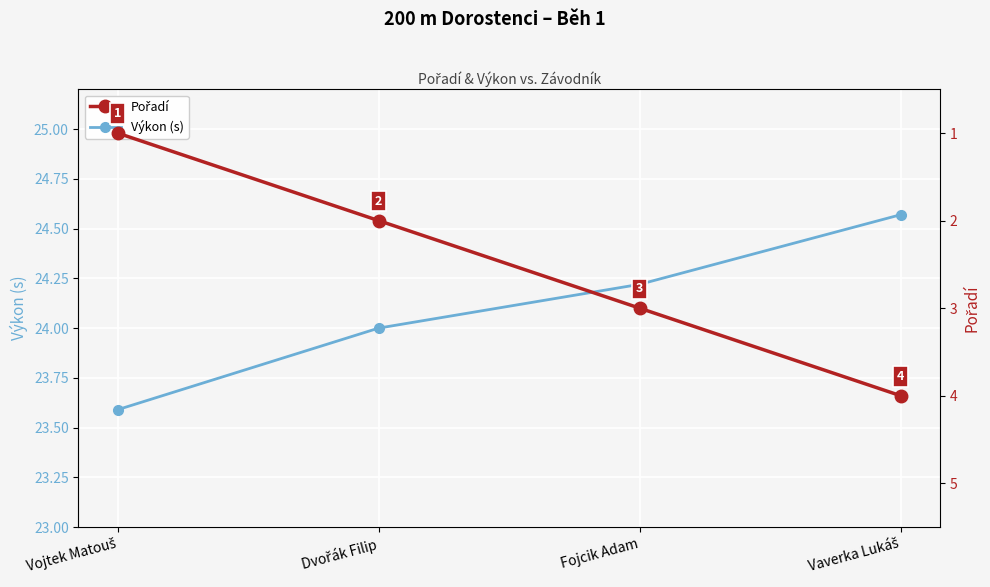

At which label does Pořadí reach its minimum?

Vojtek Matouš